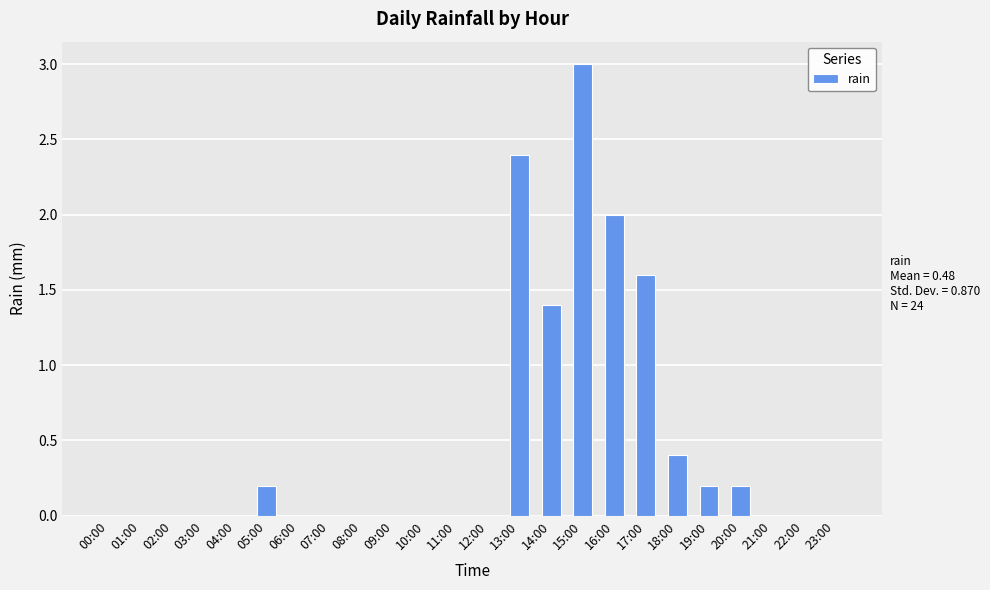

Which category has the highest value across all series?

15:00